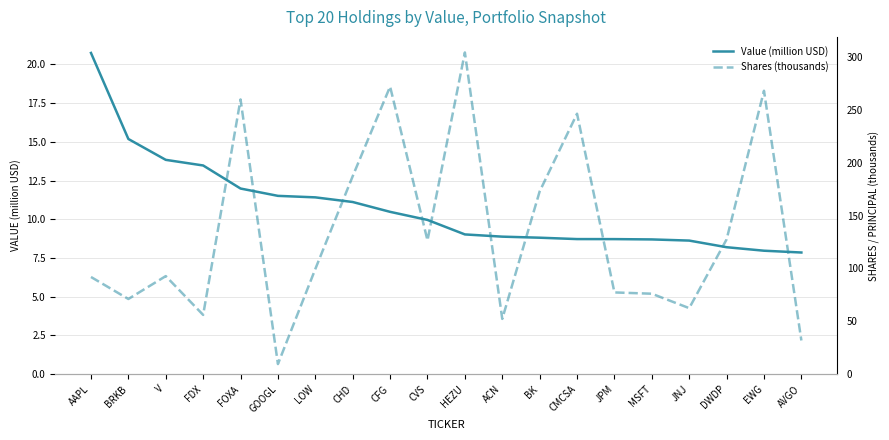

What is the total value across all series at JPM?

86.0